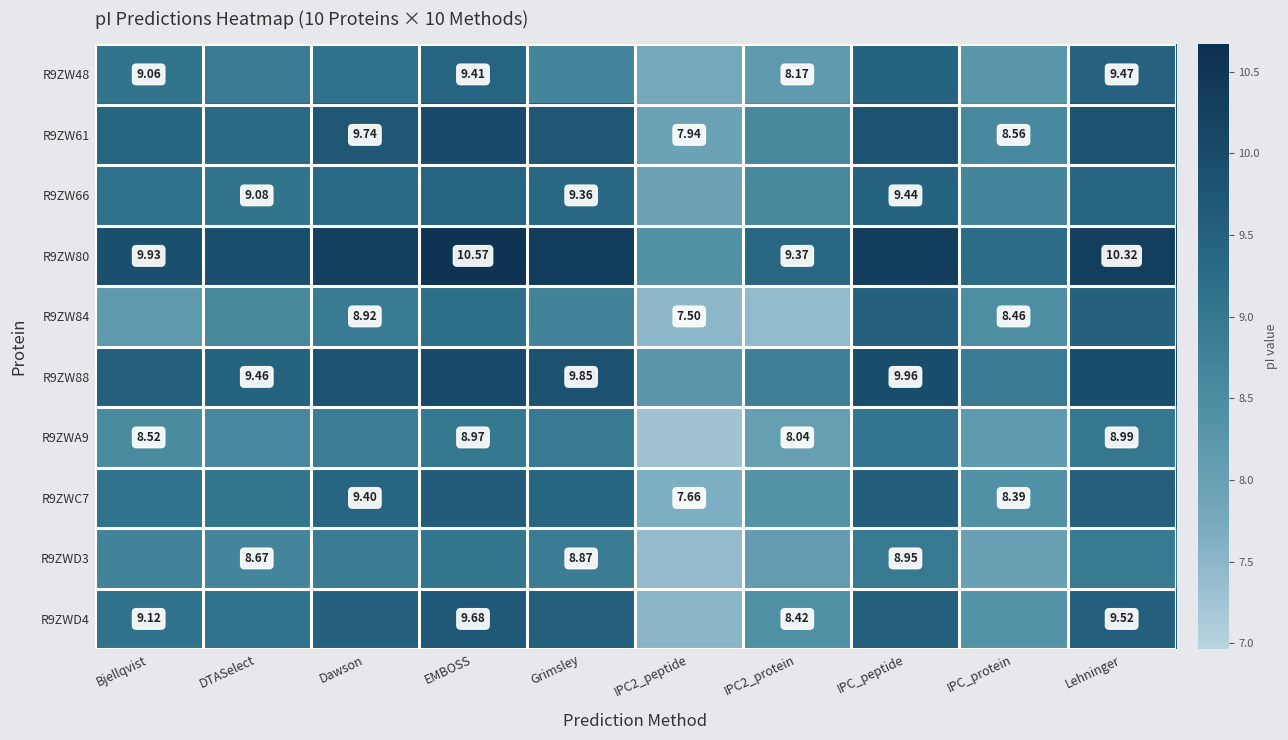

Is the value of R9ZW66 at DTASelect greater than the value of R9ZWD3 at Grimsley?

Yes